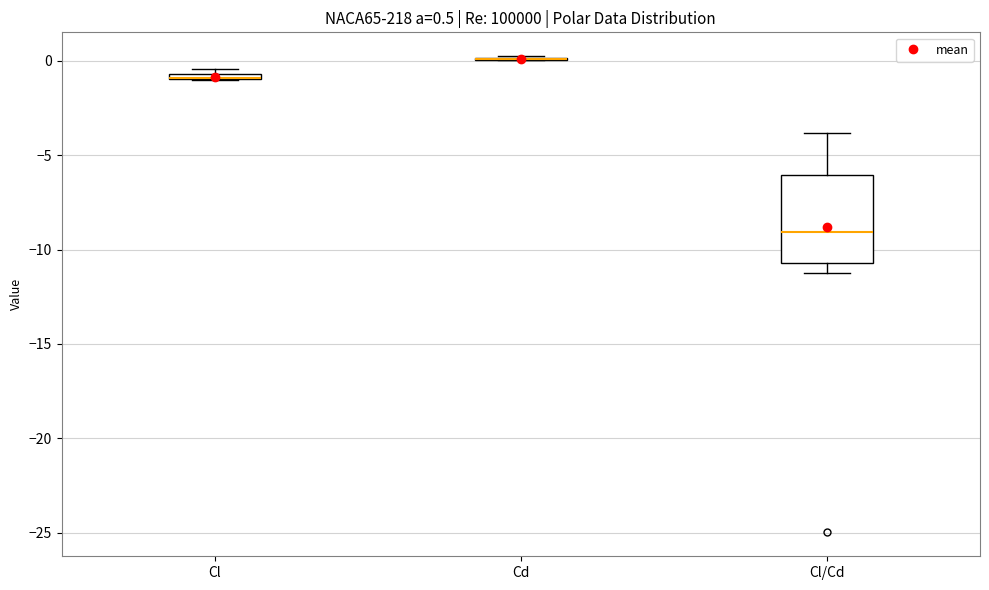

Comparing the boxes themselves (not the whiskers), which one is the tallest?

Cl/Cd